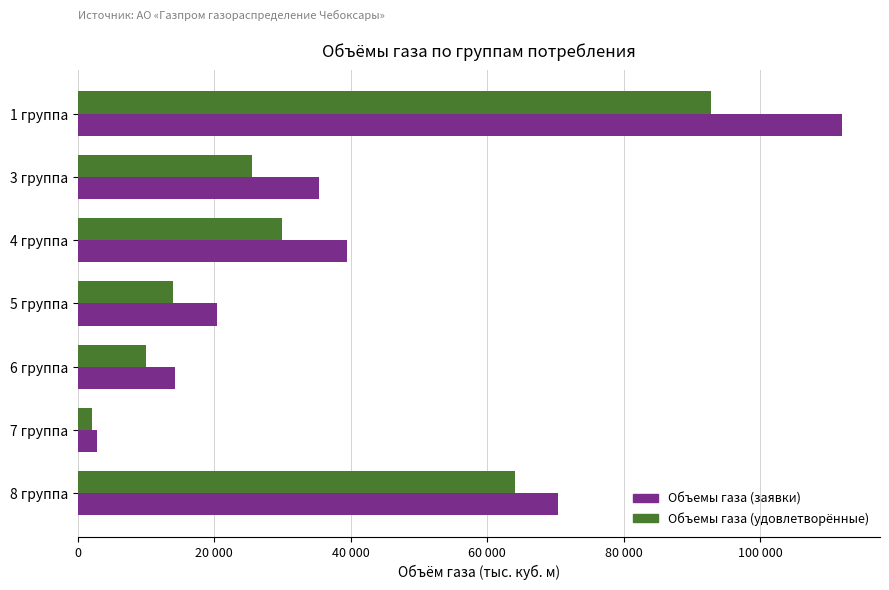

What are all the series names shown in the legend?

Объемы газа (заявки), Объемы газа (удовлетворённые)